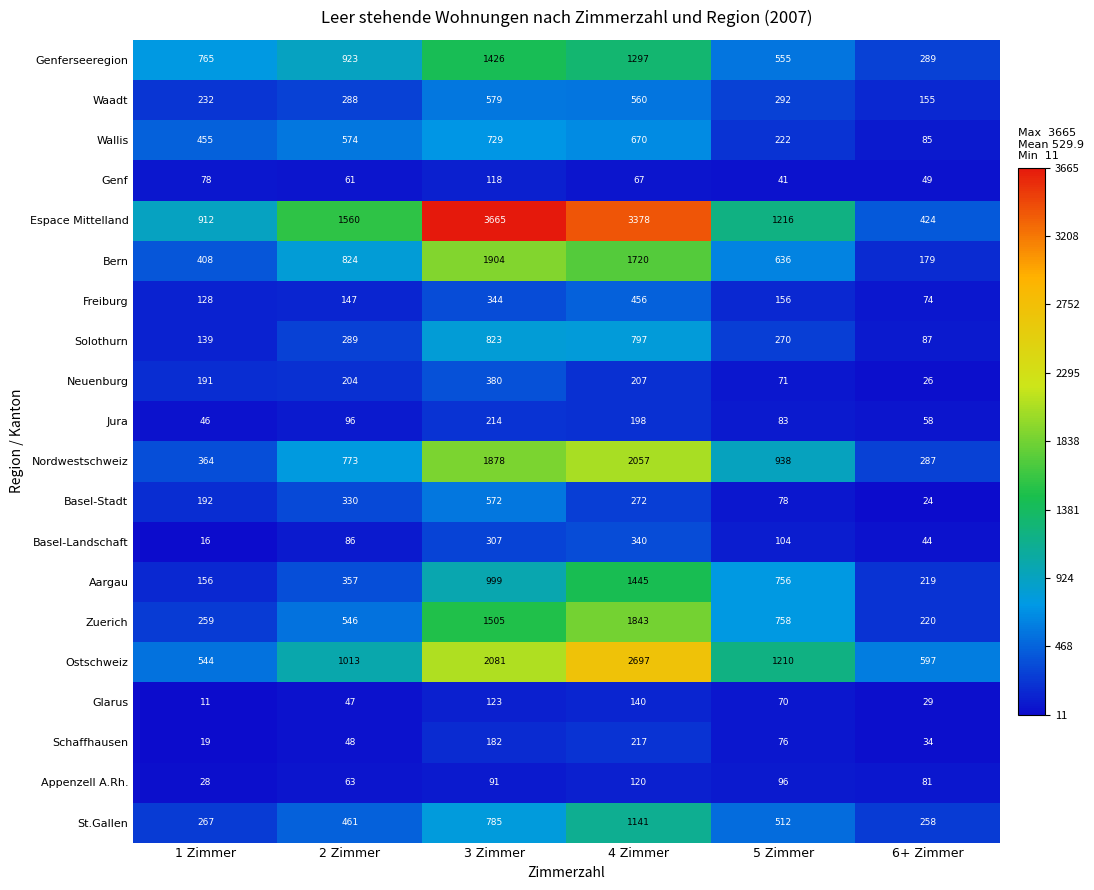

Rank the series by their maximum value, from lowest to highest.

Genf, Appenzell A.Rh., Glarus, Jura, Schaffhausen, Basel-Landschaft, Neuenburg, Freiburg, Basel-Stadt, Waadt, Wallis, Solothurn, St.Gallen, Genferseeregion, Aargau, Zuerich, Bern, Nordwestschweiz, Ostschweiz, Espace Mittelland